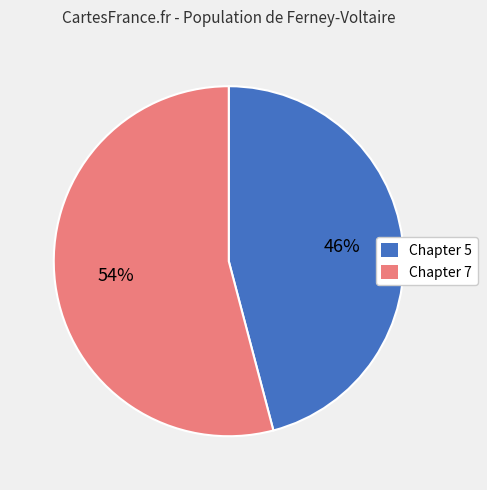

True or false: Chapter 5 accounts for 46% of the total.

True